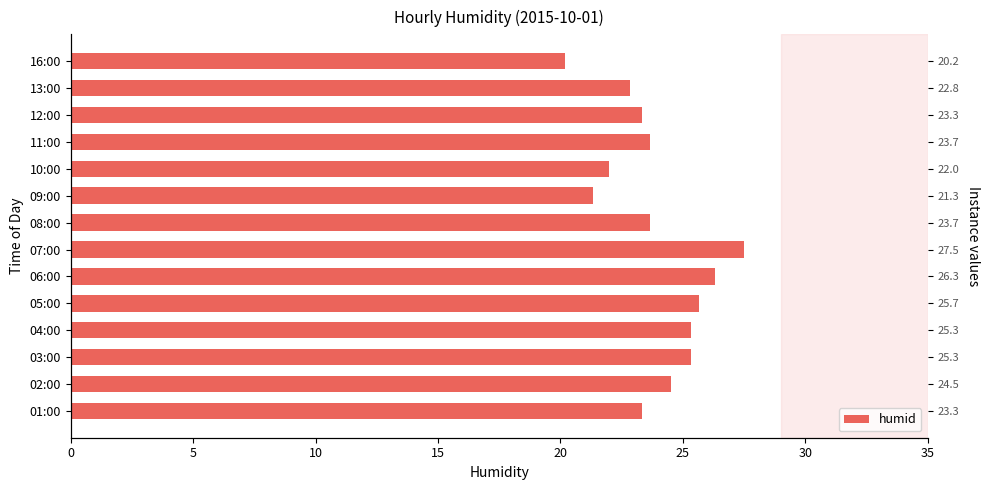

What is the change in value from 08:00 to 10:00?

-1.7